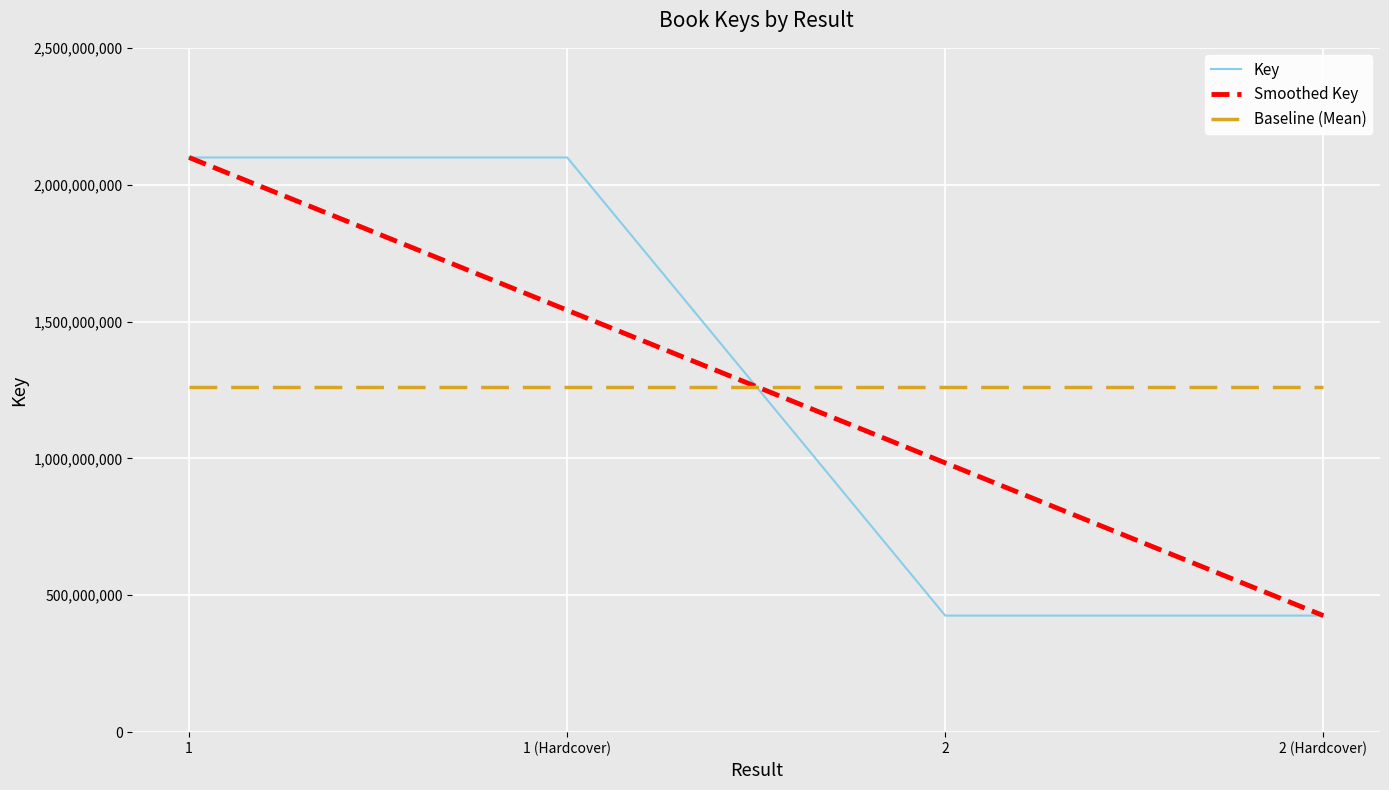

Which series changed the most between 1 and 1 (Hardcover)?

Smoothed Key